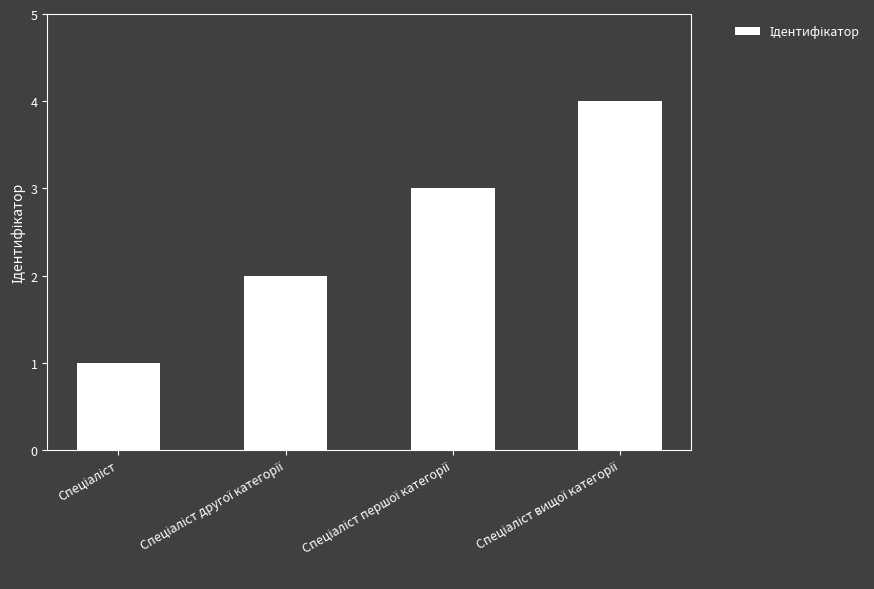

What is the greatest value displayed?

4